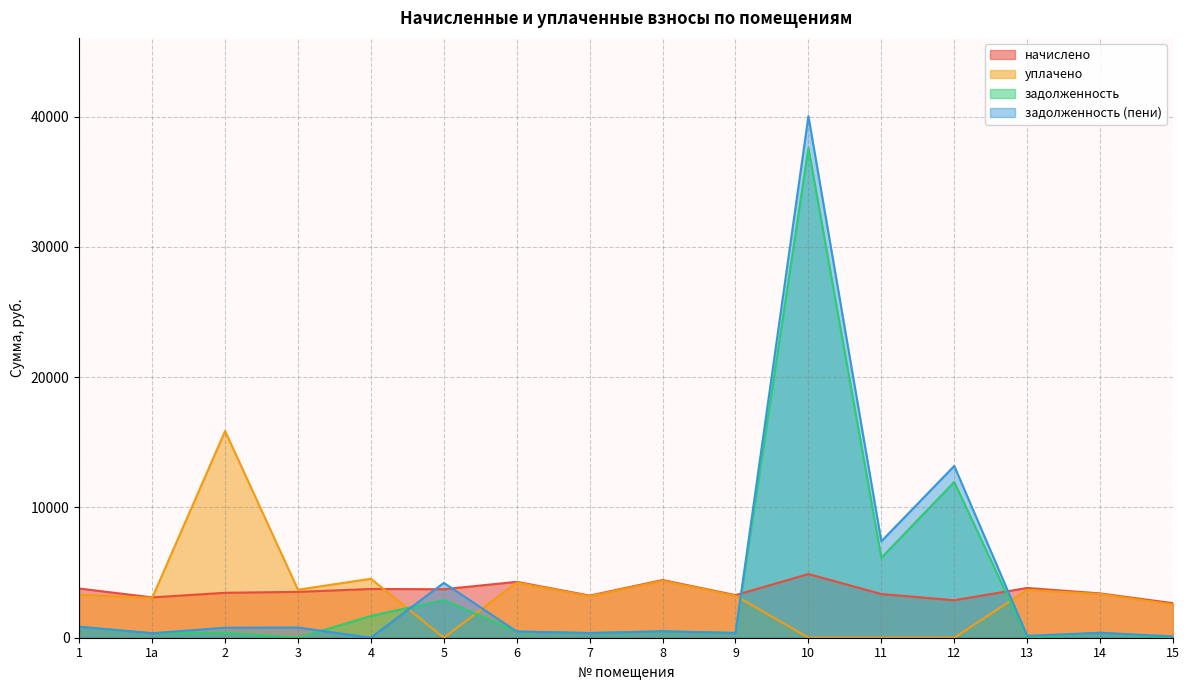

Which series has the widest spread of values?

задолженность (пени)